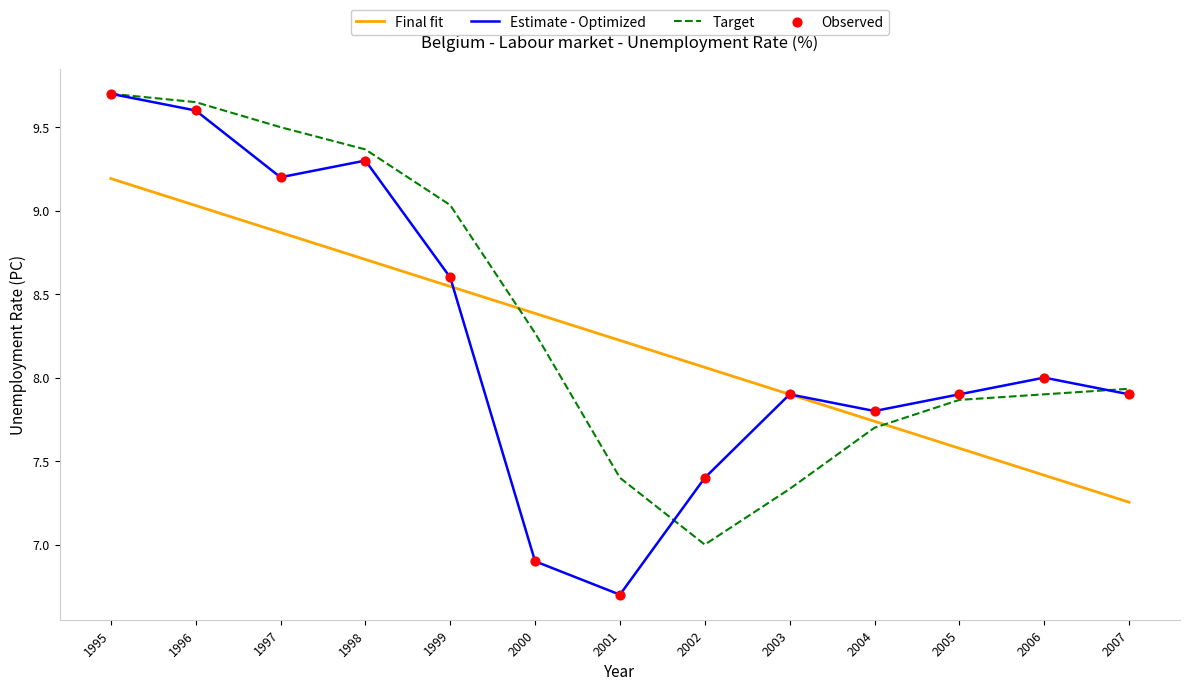

What is the spread (max minus min) of values at 1999?

0.5